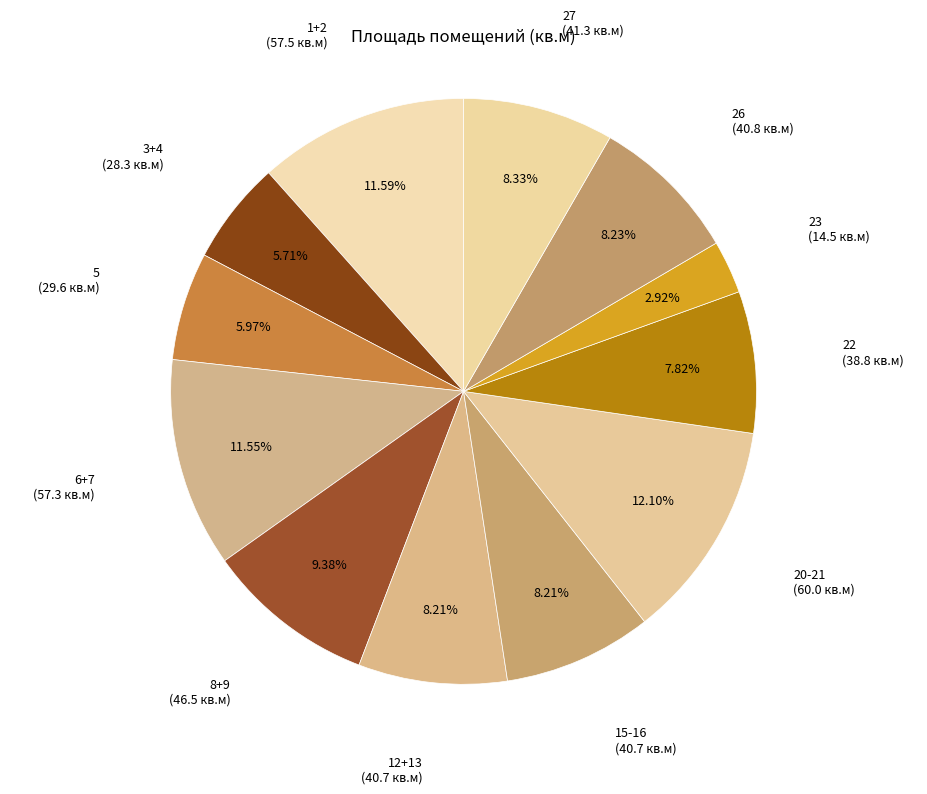

True or false: 27 accounts for 1% of the total.

False